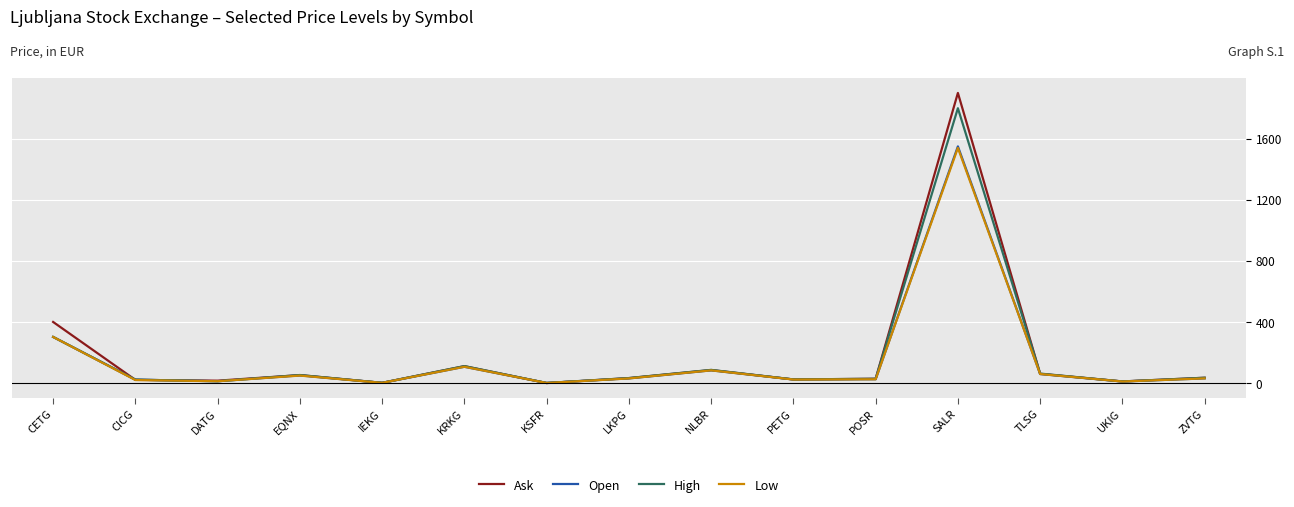

What is the difference between the highest and lowest values at SALR?

360.0